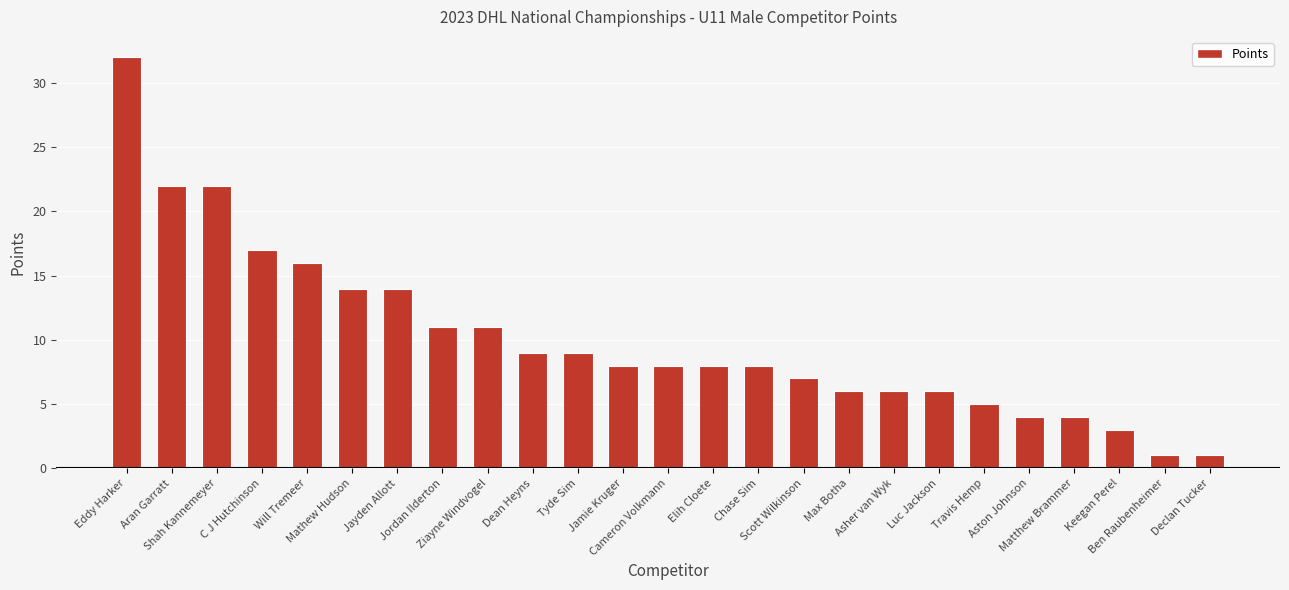

What is the greatest value displayed?

32